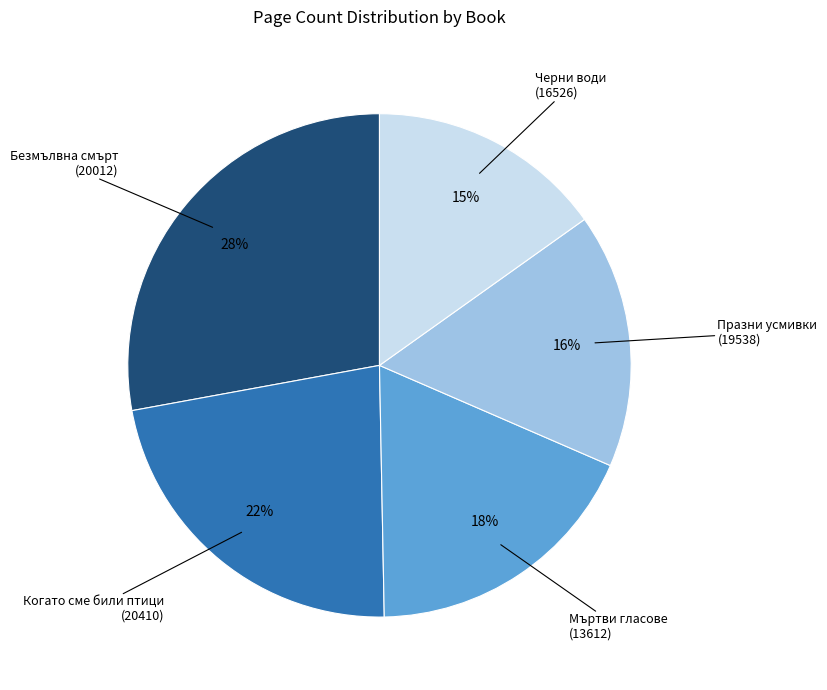

How many slices are in this pie chart?

5